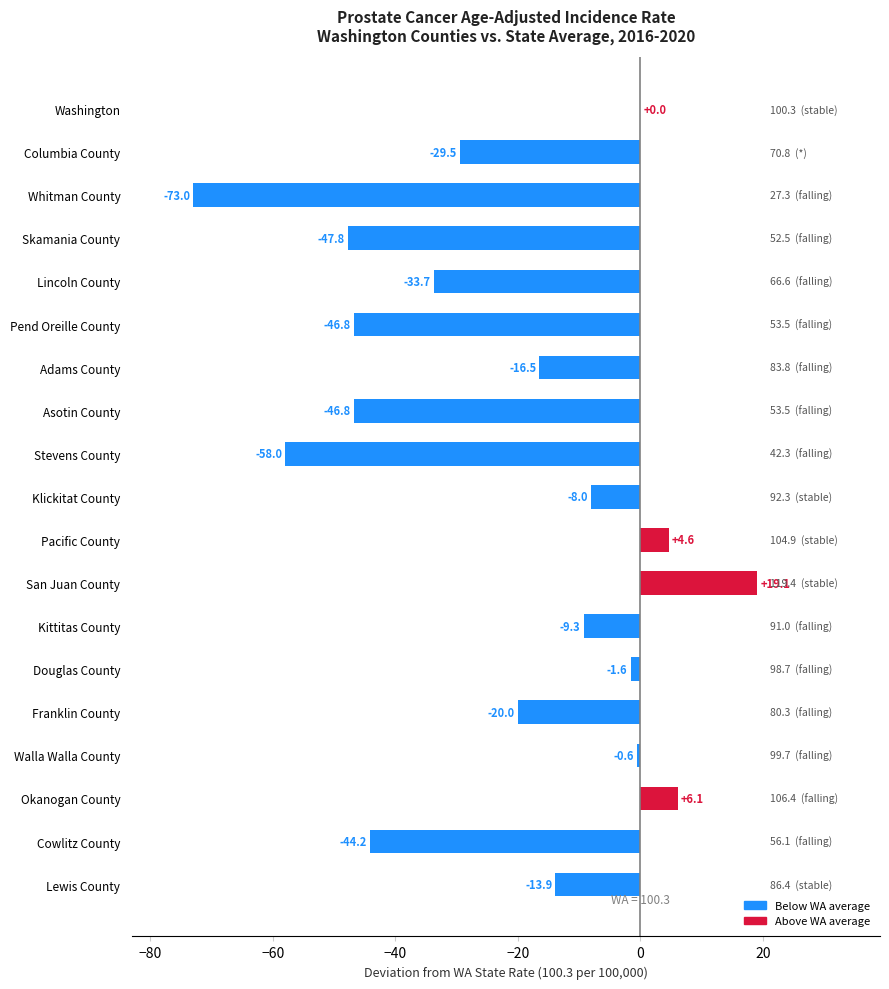

Which category has the highest value across all series?

San Juan County